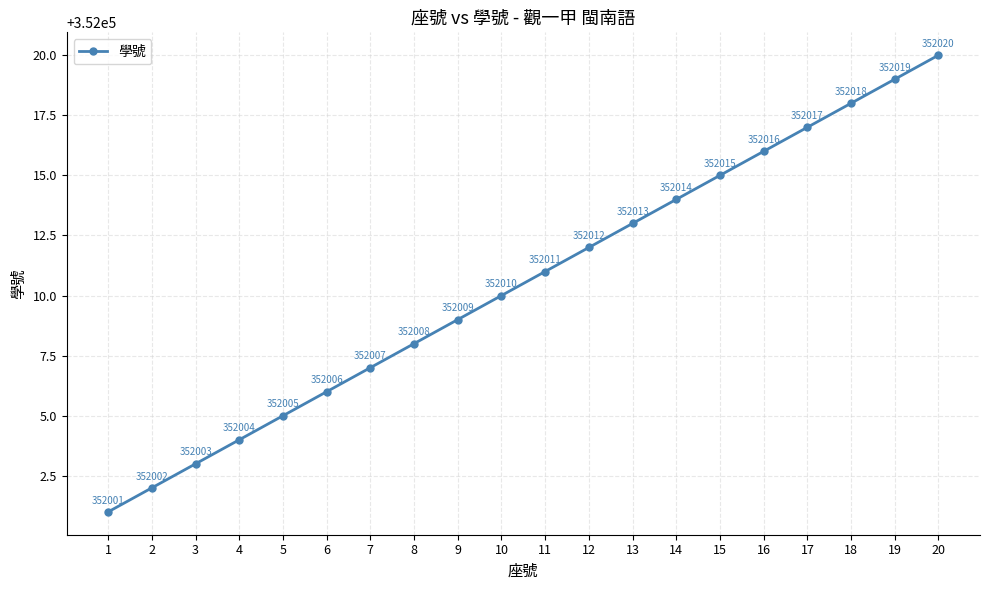

Is it true that the value at 3 is 352003?

True